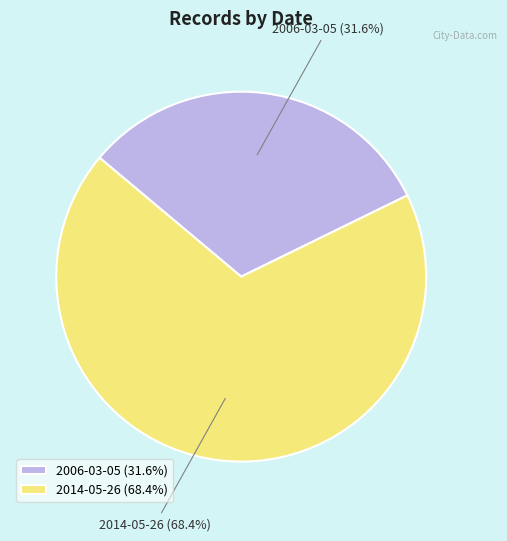

To the nearest percent, what is the difference between the 2014-05-26 and 2006-03-05 slice percentages?

37%